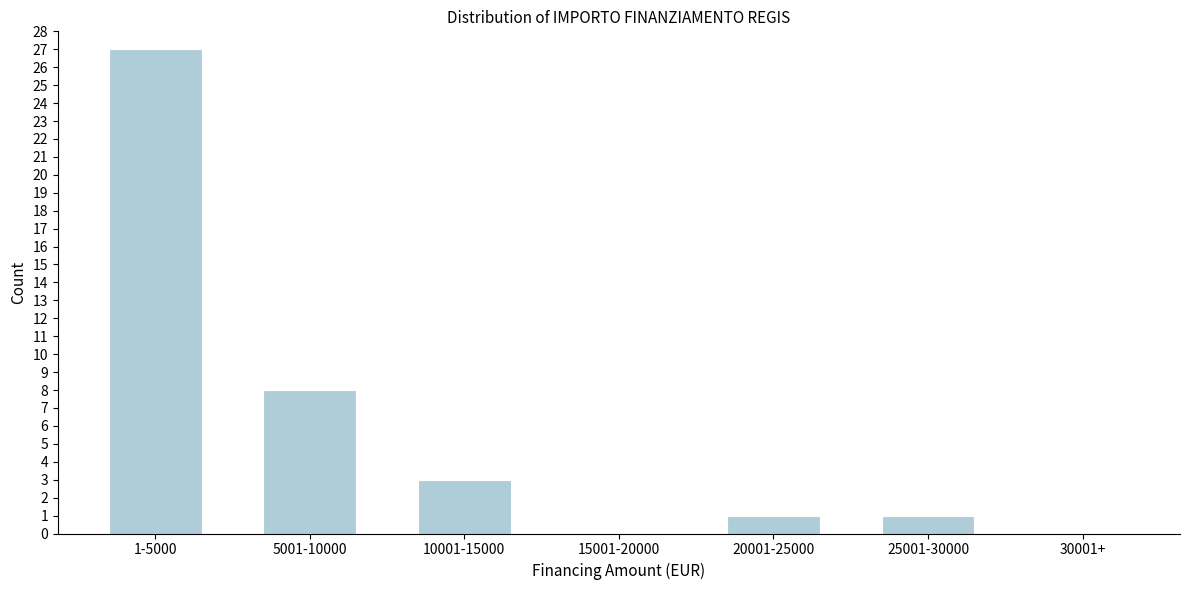

Reading left to right, extract all data points from this chart.

1-5000=27	5001-10000=8	10001-15000=3	15001-20000=0	20001-25000=1	25001-30000=1	30001+=0